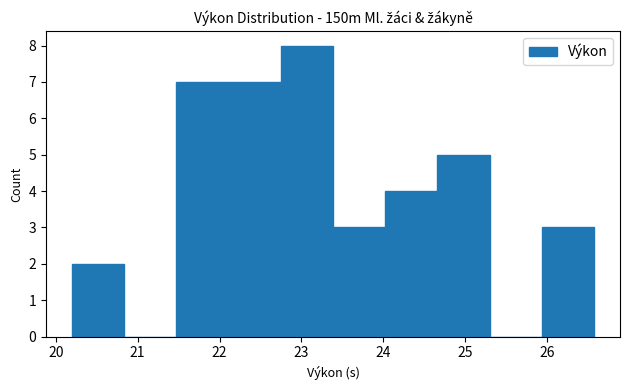

Over which range of the x-axis is the bar tallest?

22.7 to 23.4